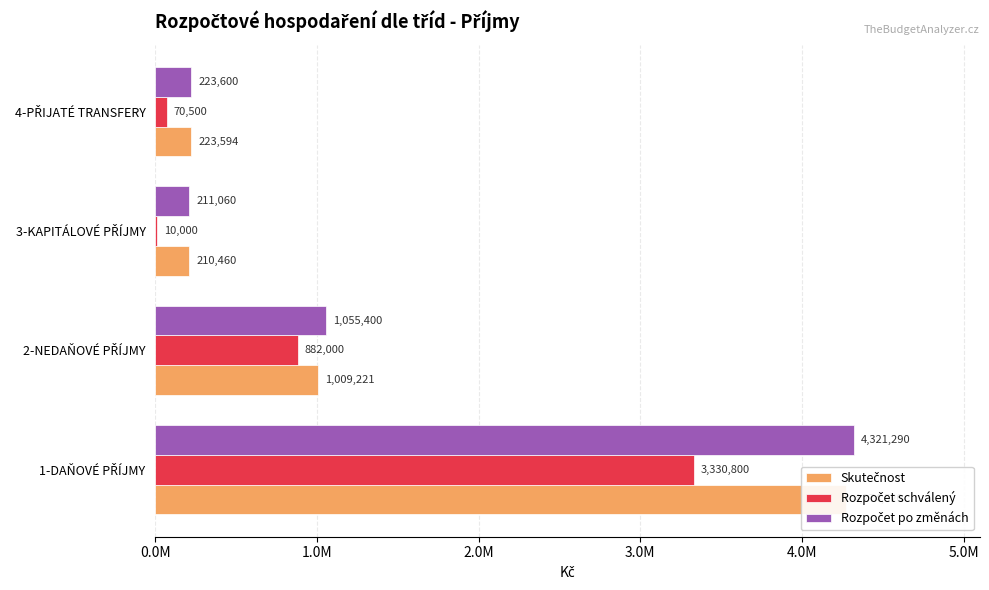

Reading left to right, transcribe all the data shown in this chart.

Skutečnost: 4274520.5	1009221.2	210459.9	223594.0
Rozpočet schválený: 3330800.0	882000.0	10000.0	70500.0
Rozpočet po změnách: 4321290.0	1055400.0	211060.0	223600.0